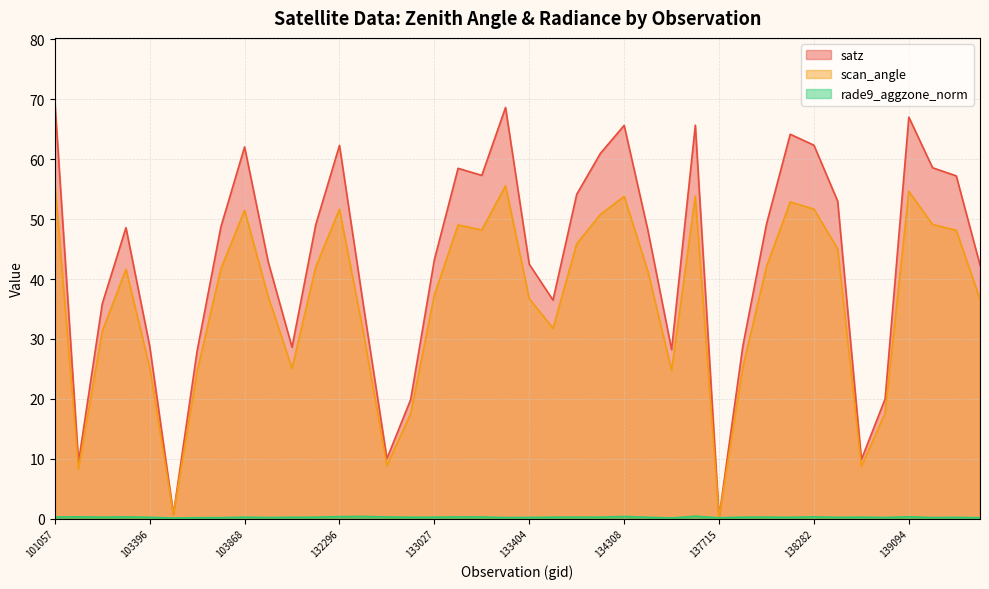

What value does the rade9_aggzone_norm series have at 132669?

0.3